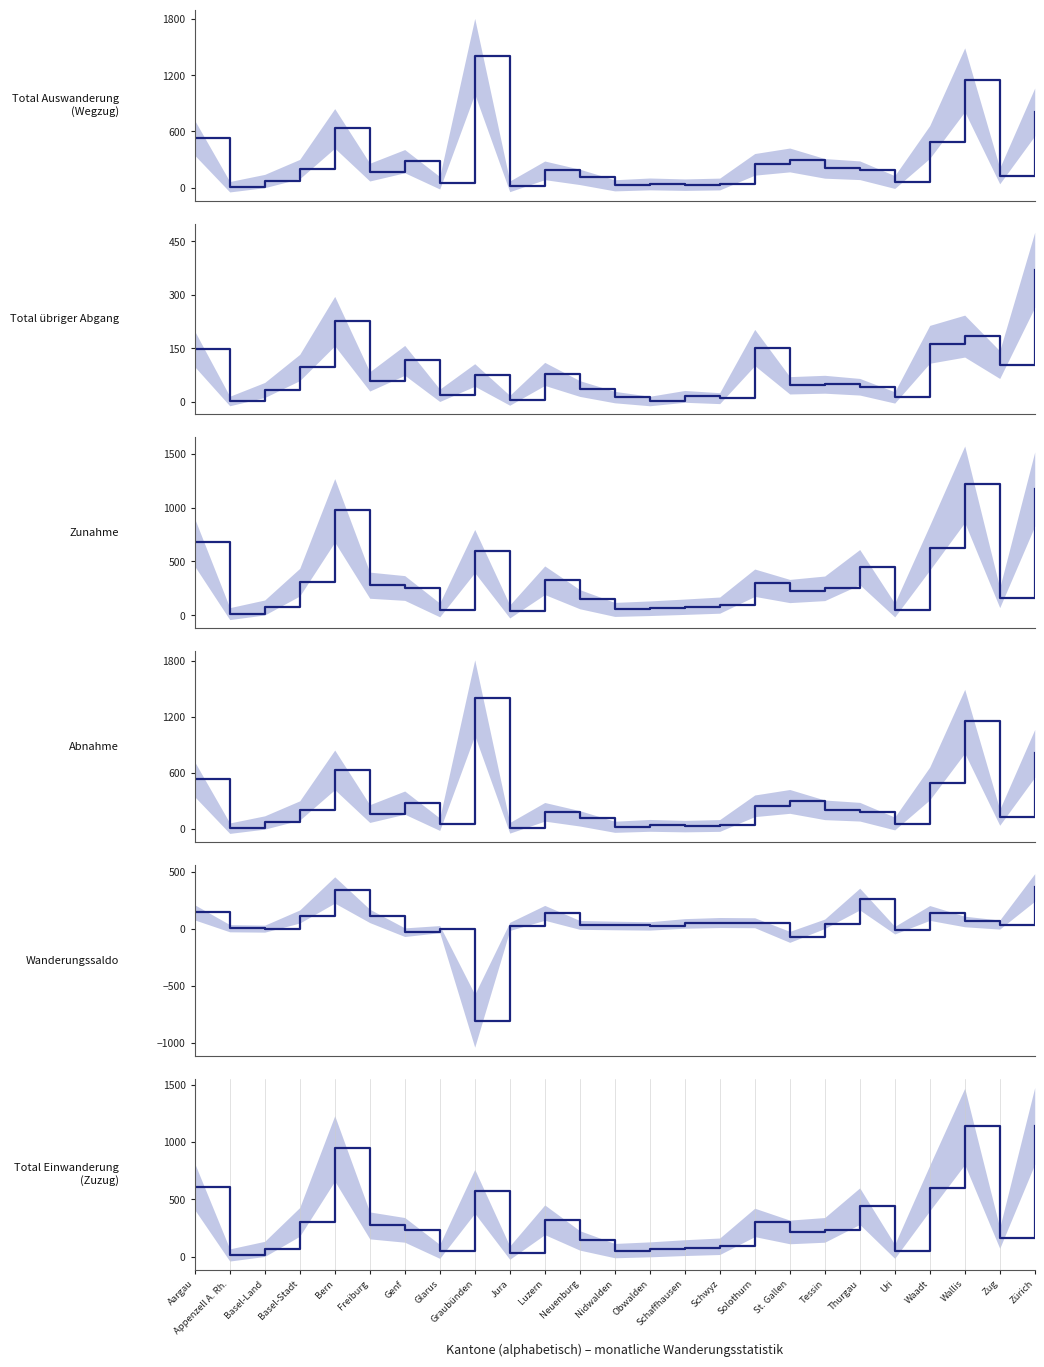

Which series has the largest total across all categories?

Zunahme